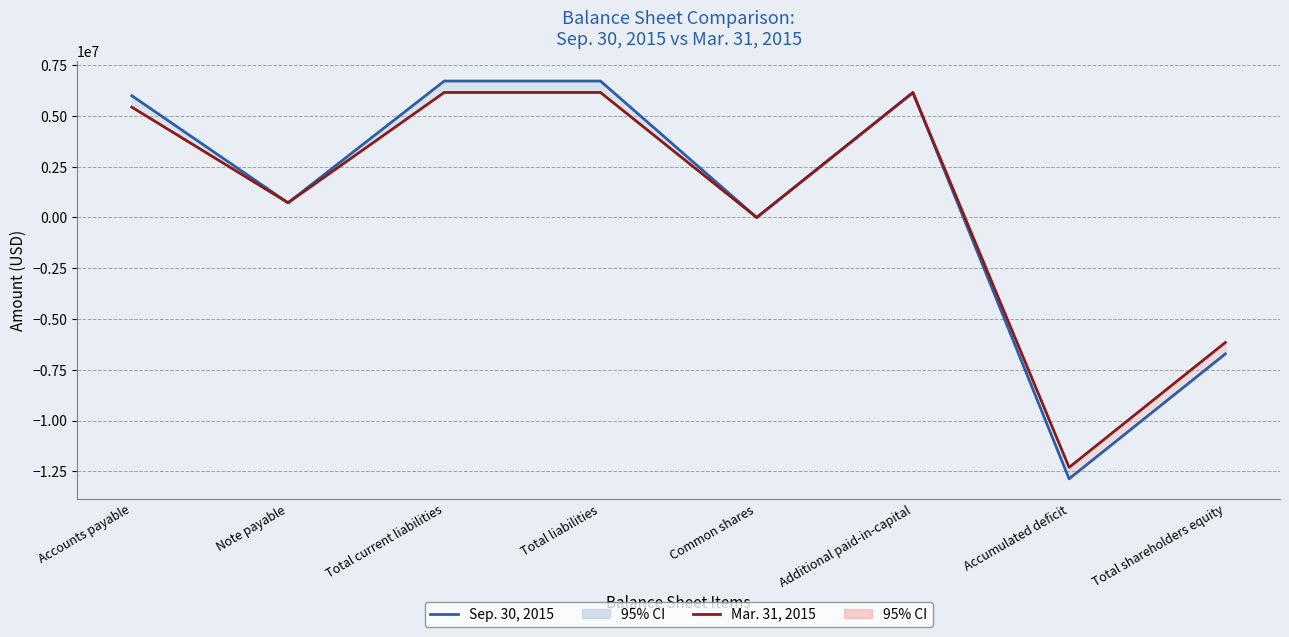

Between Accounts payable and Additional paid-in-capital, which is larger?

Additional paid-in-capital